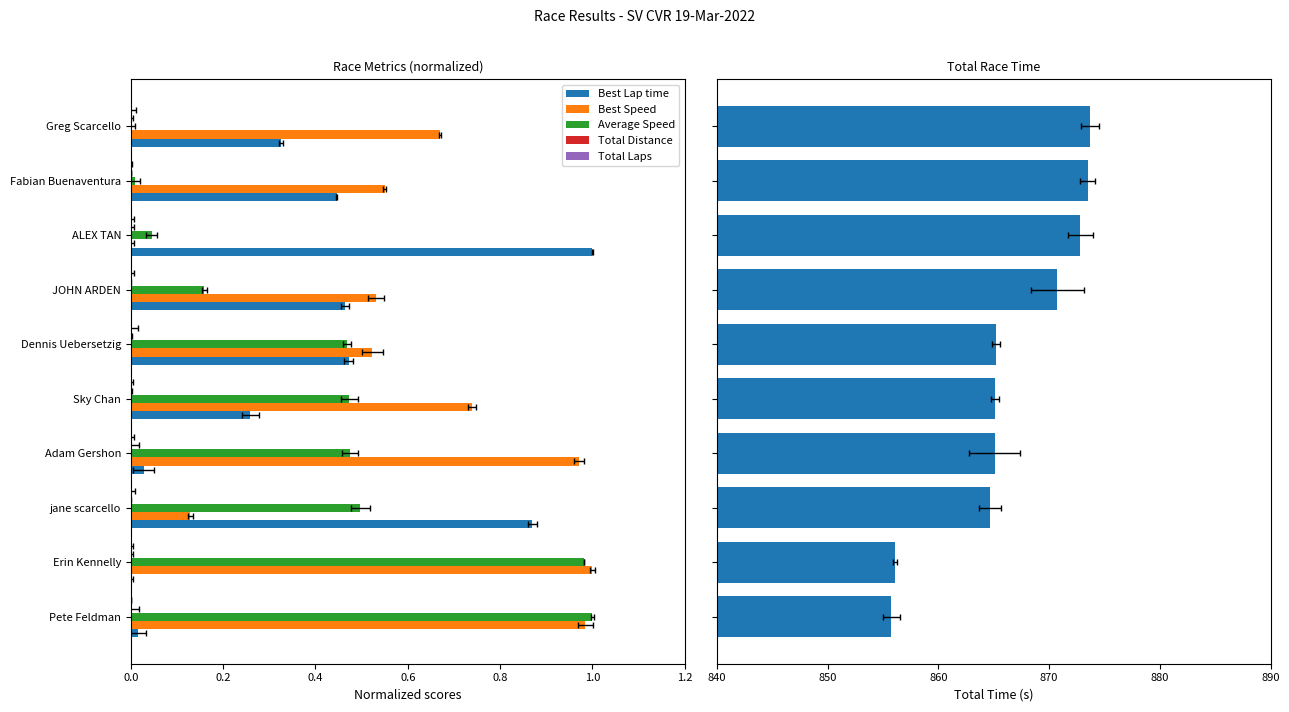

How many bars are there in total?

60